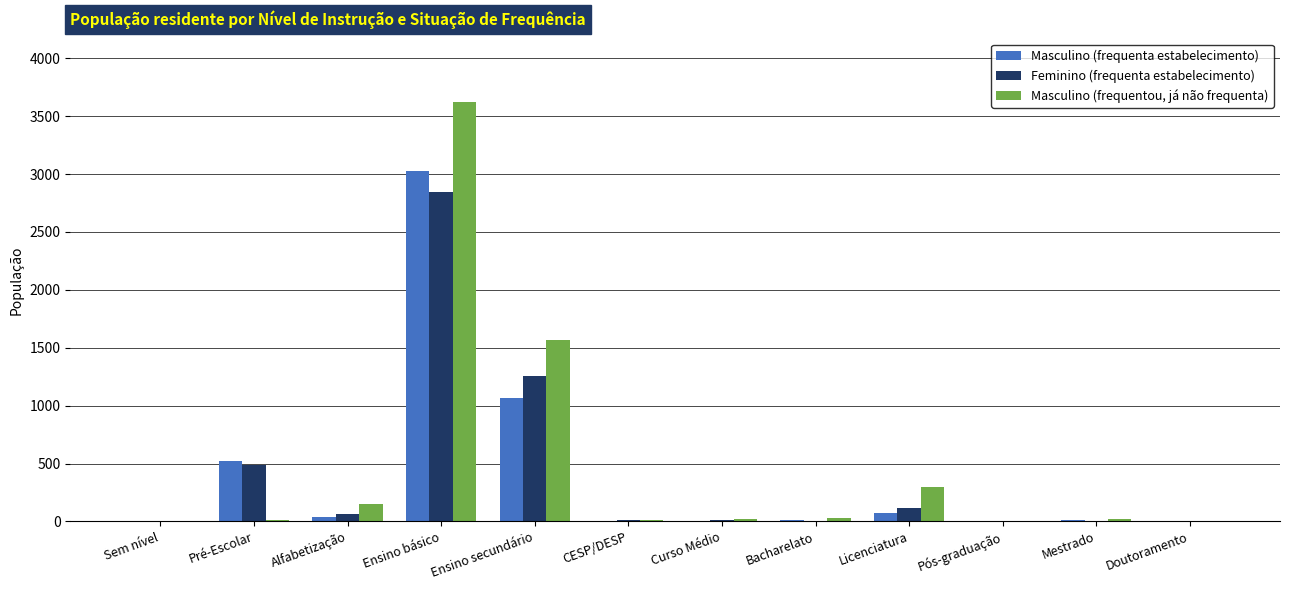

Which series has the largest total across all categories?

Masculino (frequentou, já não frequenta)